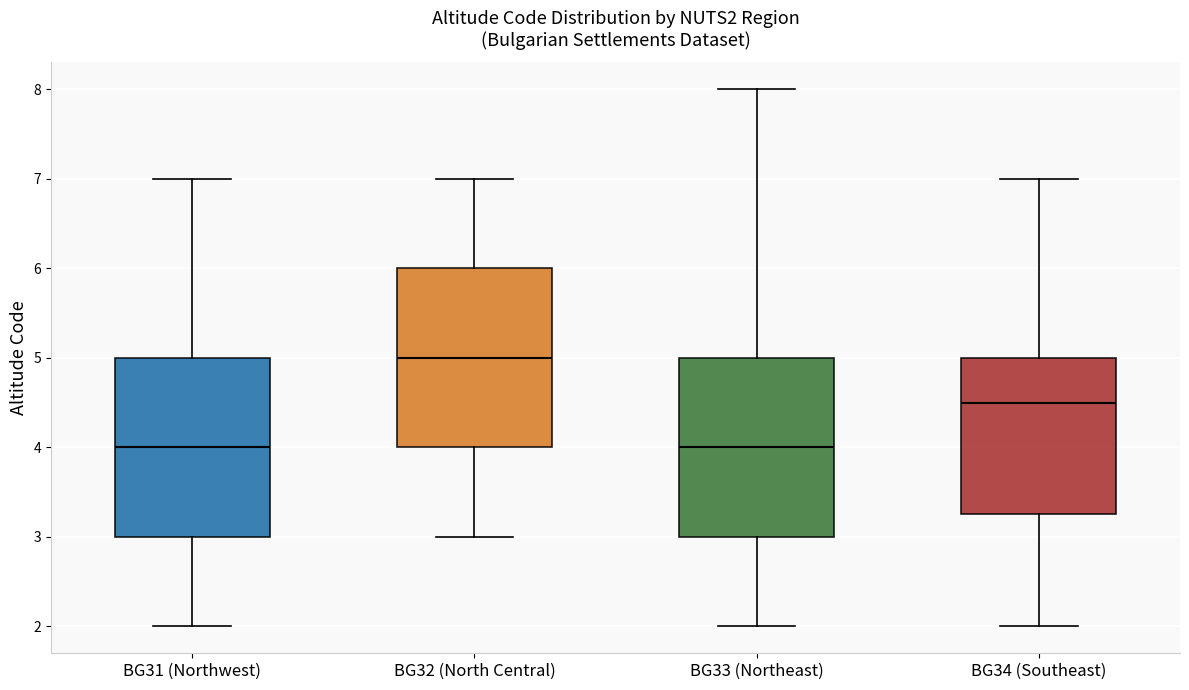

Reading left to right, read every box against the y-axis: the position of its median line, the range the box covers, and the ends of its whiskers. The values are not printed on the chart, so give them approximately, as read against the axis.

BG31 (Northwest): median 4.0, box 3.0 to 5.0, whiskers 2.0 to 7.0
BG32 (North Central): median 5.0, box 4.0 to 6.0, whiskers 3.0 to 7.0
BG33 (Northeast): median 4.0, box 3.0 to 5.0, whiskers 2.0 to 8.0
BG34 (Southeast): median 4.5, box 3.3 to 5.0, whiskers 2.0 to 7.0